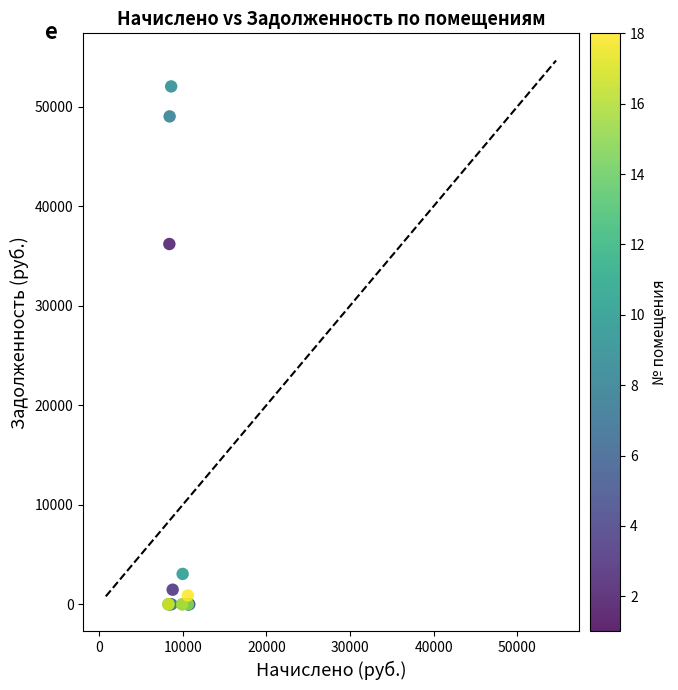

What Y value in the scatter plot is closest to 26015?

36196.6